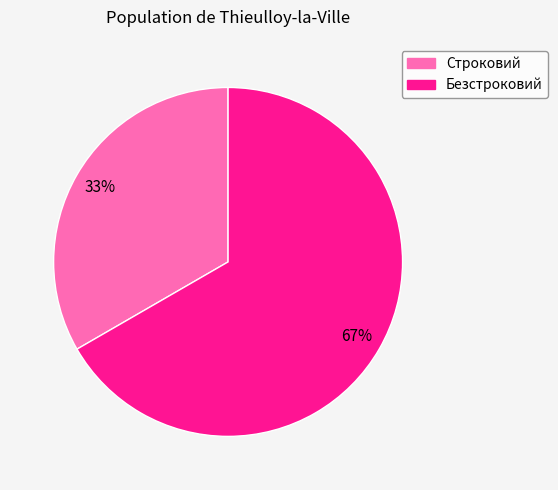

Is Безстроковий the majority of the pie?

Yes